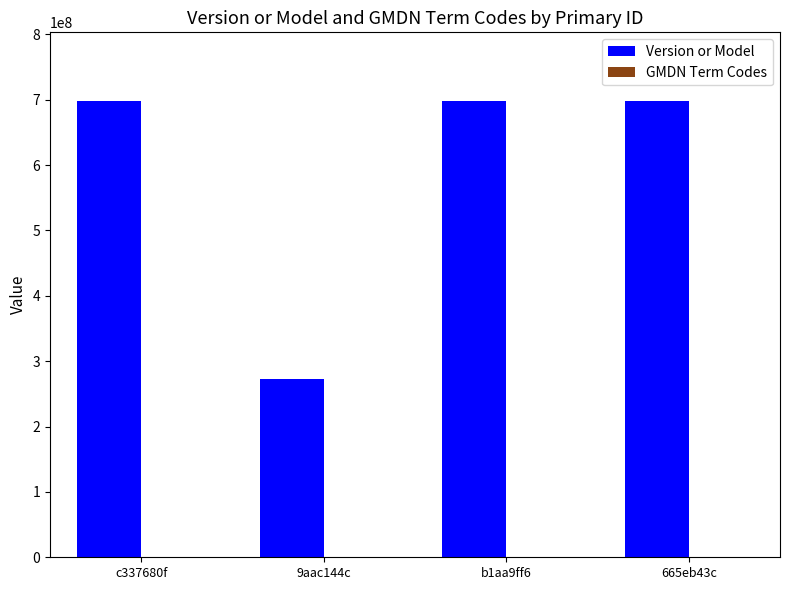

Which series has the largest range (max minus min)?

Version or Model